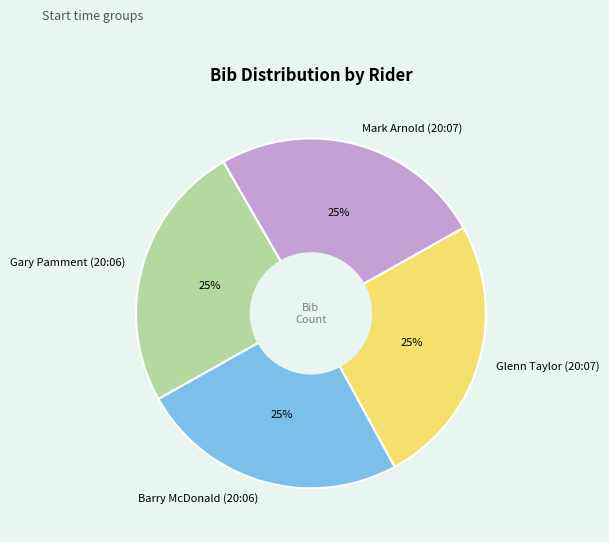

Is it true that Gary Pamment (20:06) is 25% of the pie?

True